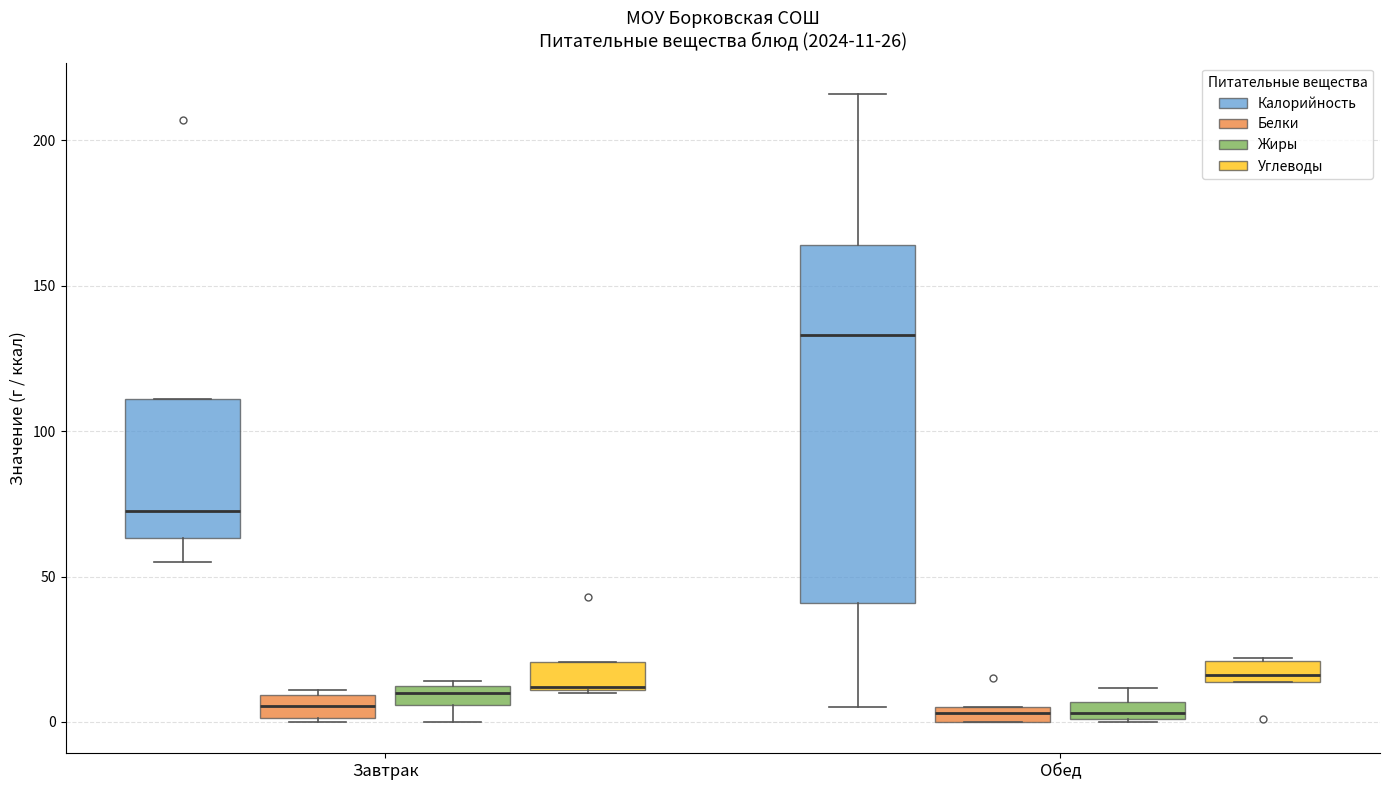

Which box has the highest median line?

Обед (Калорийность)